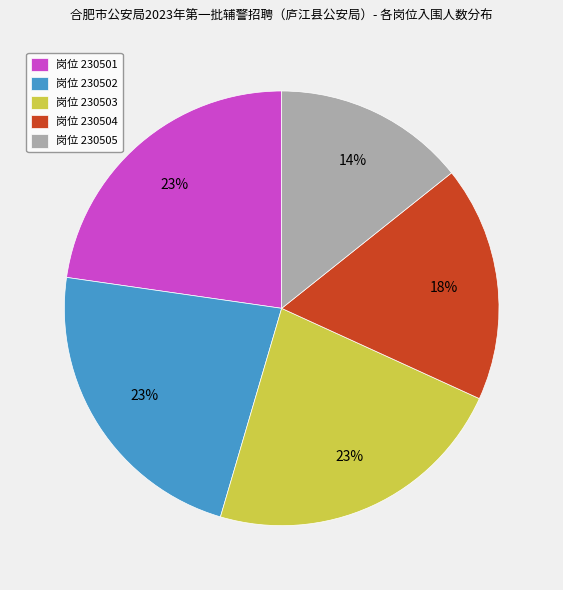

Is the sum of 岗位 230505 and 岗位 230504 greater than half?

No